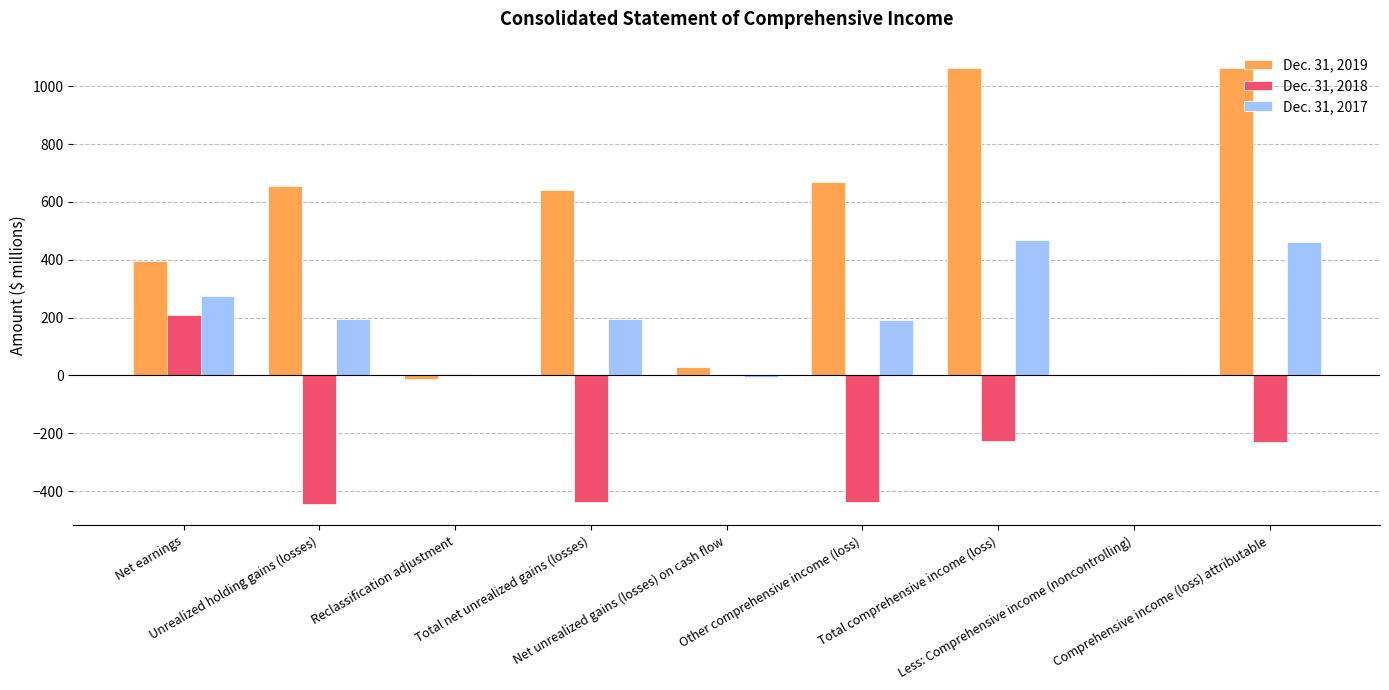

Which series has the largest total across all categories?

Dec. 31, 2019